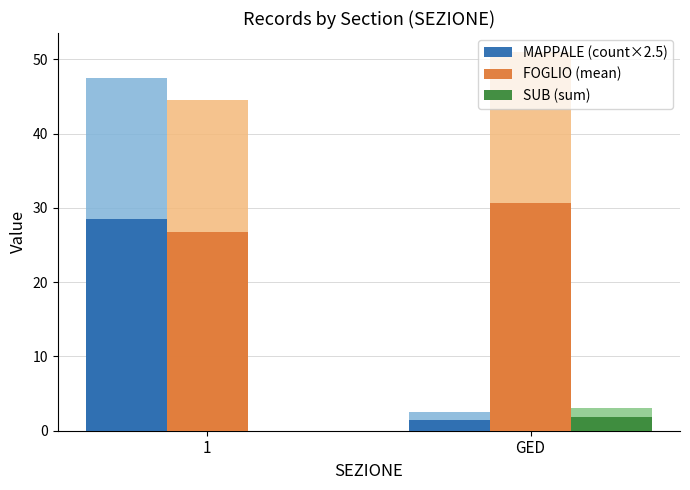

List the series in order of their peak value, highest first.

FOGLIO (mean), MAPPALE (count×2.5), SUB (sum)